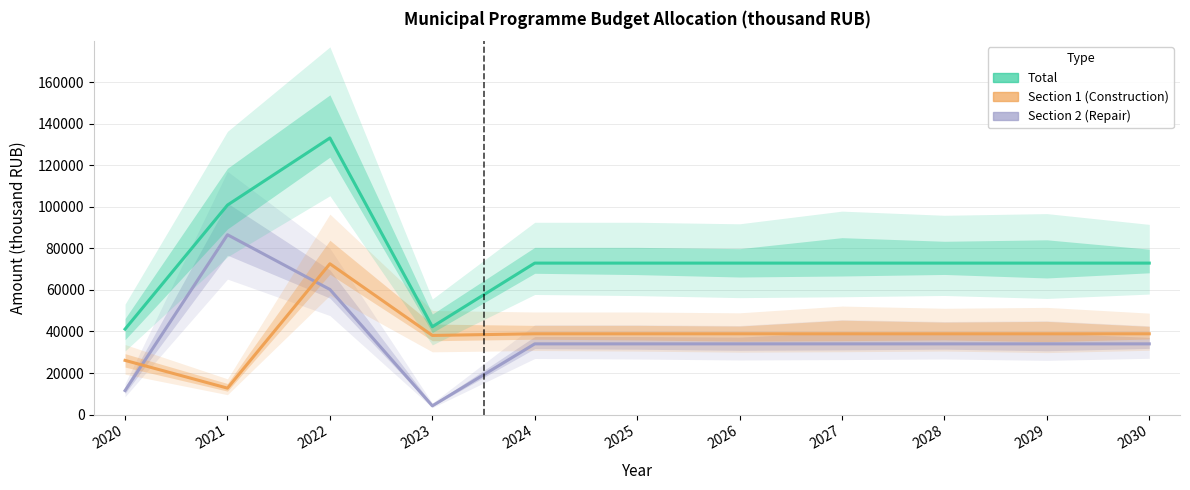

Is it true that Total equals 108305.0 at 2024?

False